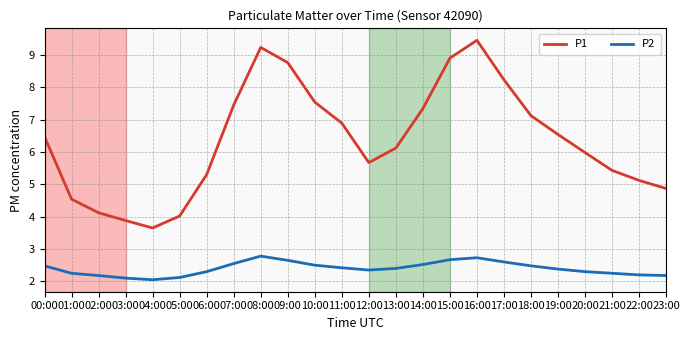

What is the difference between the highest and lowest values at 15:00?

6.2